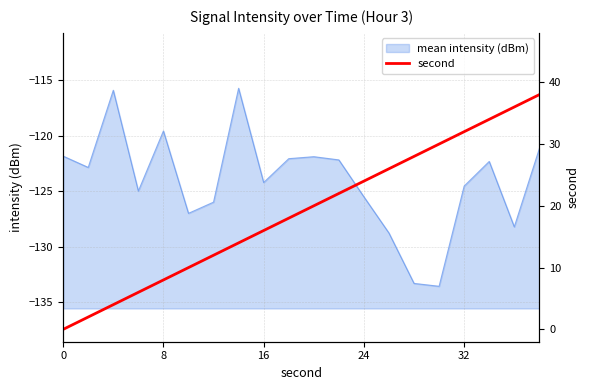

What is the maximum value for mean intensity (dBm)?

-115.7